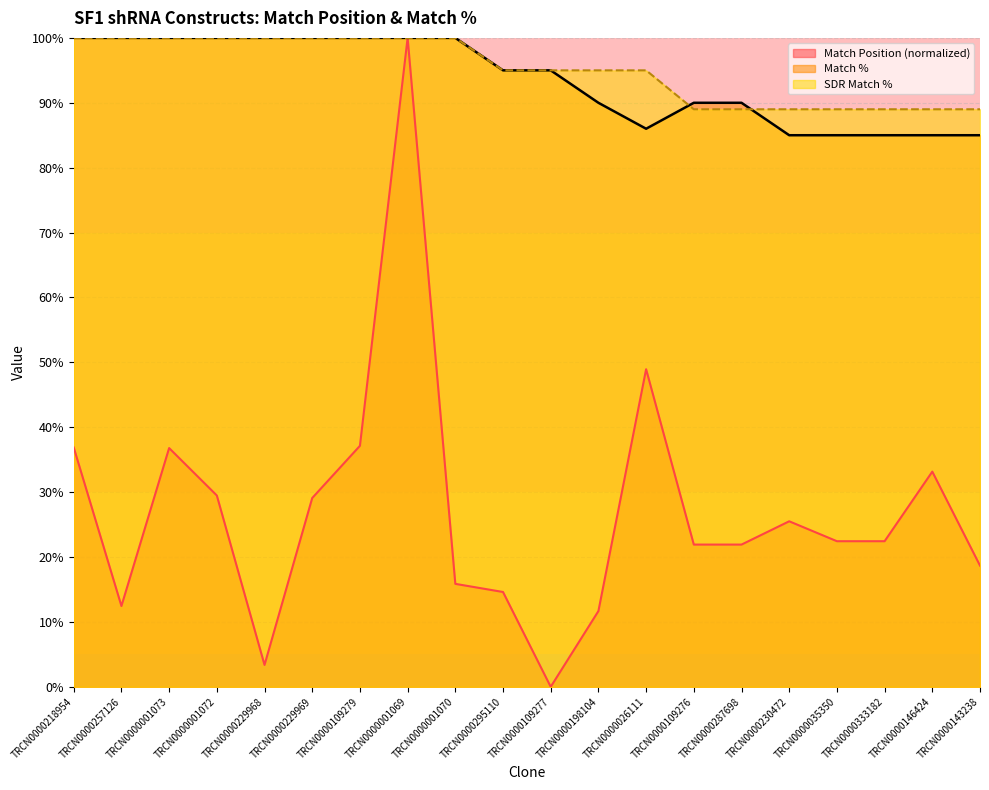

Where does the Match % series first go above 95?

TRCN0000218954